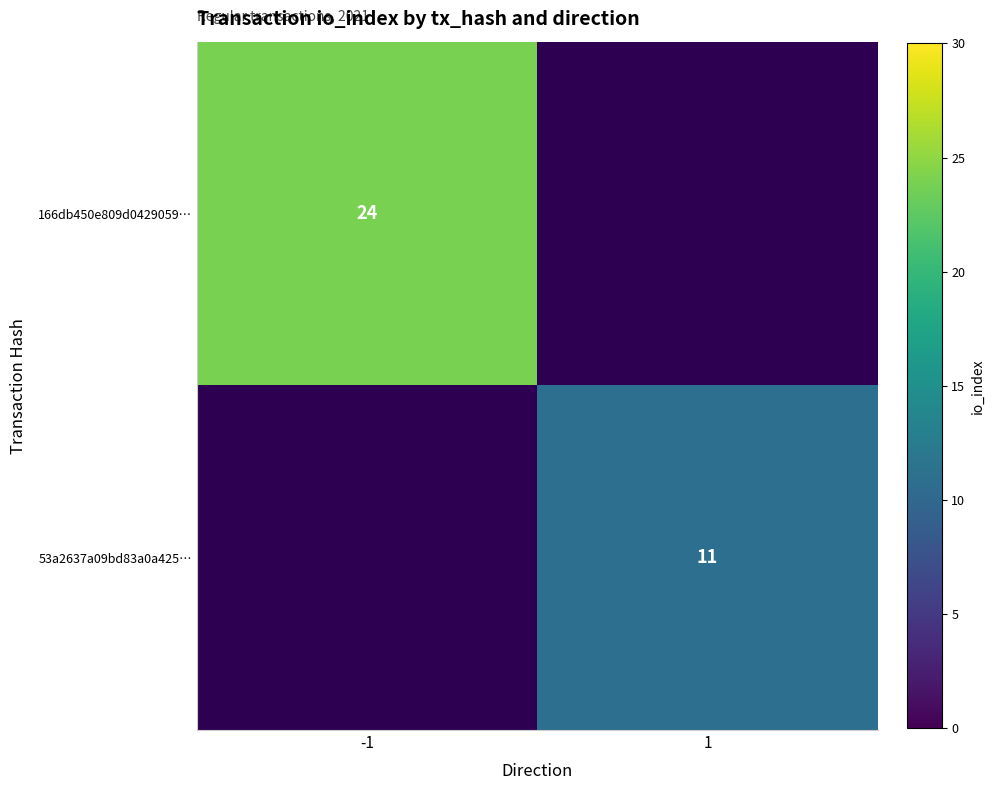

Which has a higher value, 1 or -1?

-1